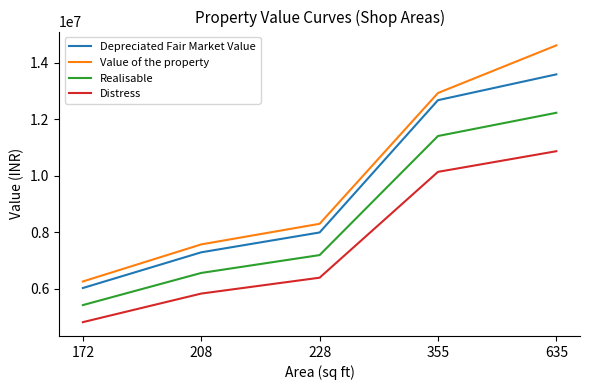

Reading right to left, extract all data points from this chart.

Depreciated Fair Market Value: 635=13580872	355=12668530	228=7992768	208=7291648	172=6029632
Value of the property: 635=14605000	355=12922000	228=8299200	208=7571200	172=6260800
Realisable: 635=12222785	355=11401677	228=7193491	208=6562483	172=5426669
Distress: 635=10864698	355=10134824	228=6394214	208=5833318	172=4823706